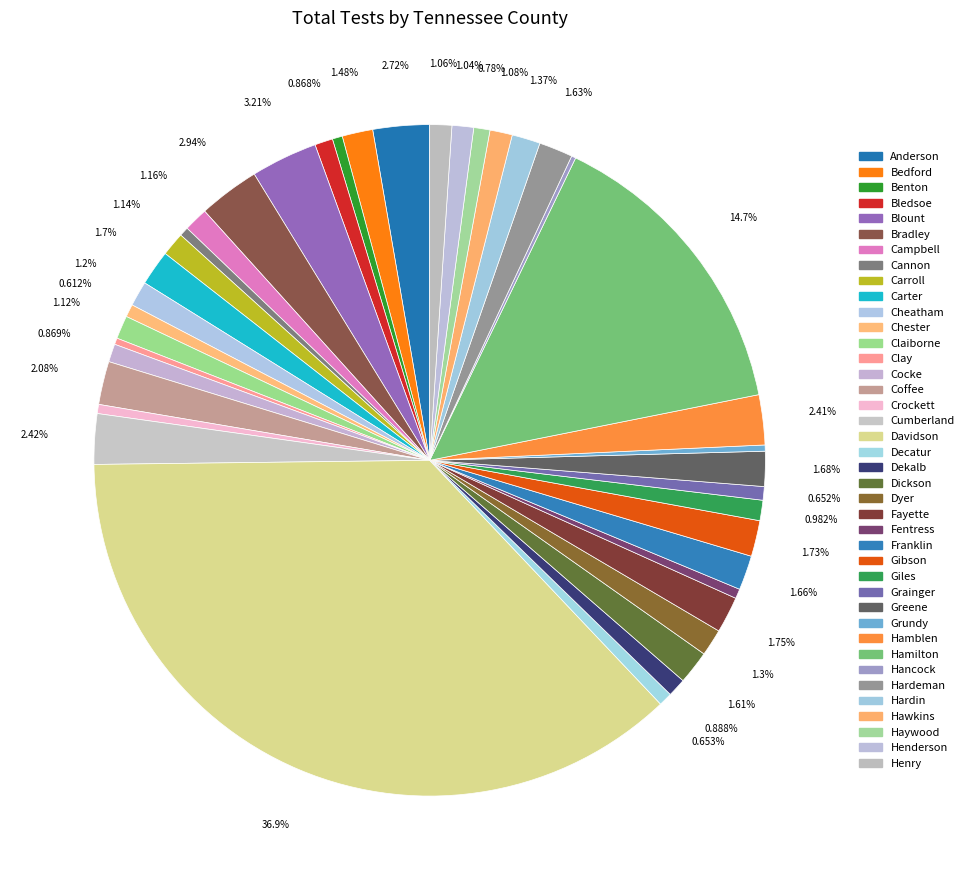

Rank the categories by value from highest to lowest.

Davidson, Hamilton, Blount, Bradley, Anderson, Cumberland, Hamblen, Coffee, Fayette, Gibson, Carter, Greene, Franklin, Hardeman, Dickson, Bedford, Hardin, Dyer, Cheatham, Campbell, Carroll, Claiborne, Hawkins, Henry, Henderson, Giles, Dekalb, Cocke, Bledsoe, Haywood, Decatur, Grainger, Chester, Benton, Fentress, Cannon, Crockett, Clay, Grundy, Hancock